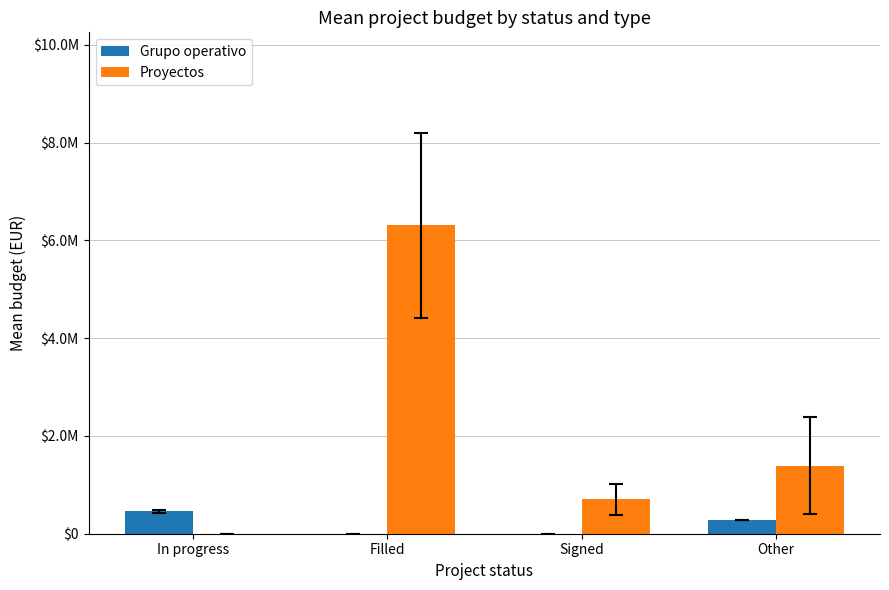

Are the bars horizontal?

No